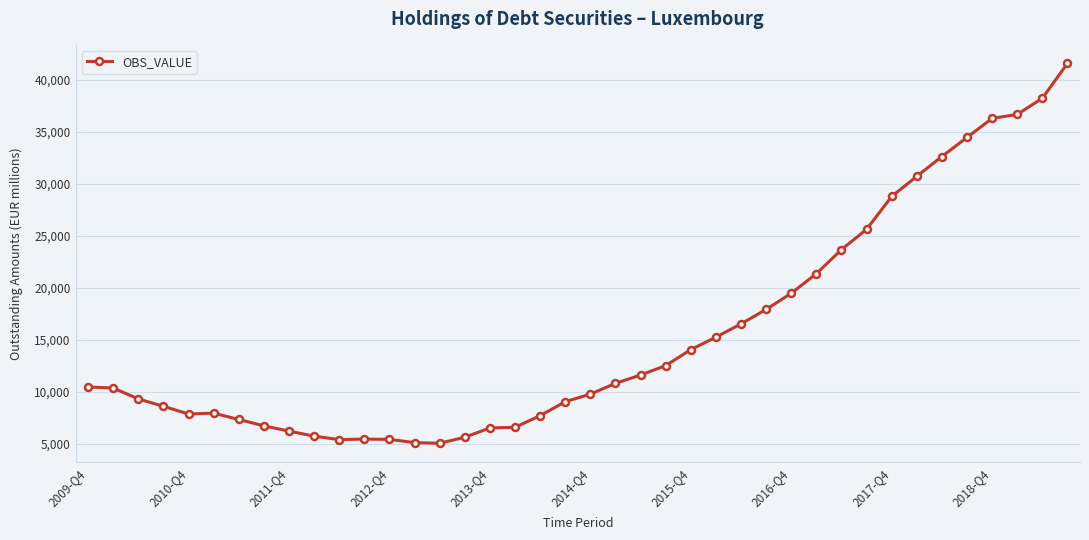

Does the chart display data point markers on the line(s)?

Yes